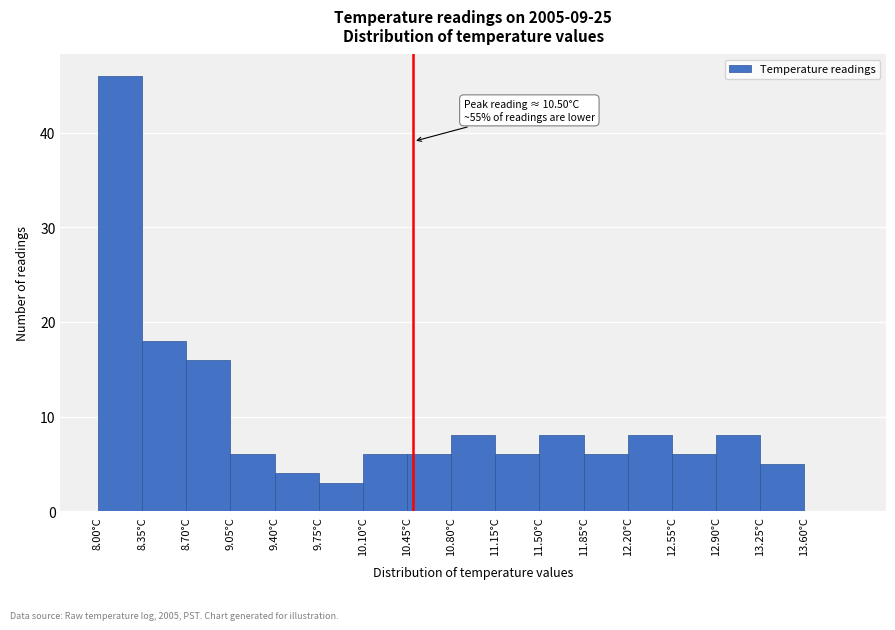

Over which range of the x-axis is the bar tallest?

8.00 to 8.35